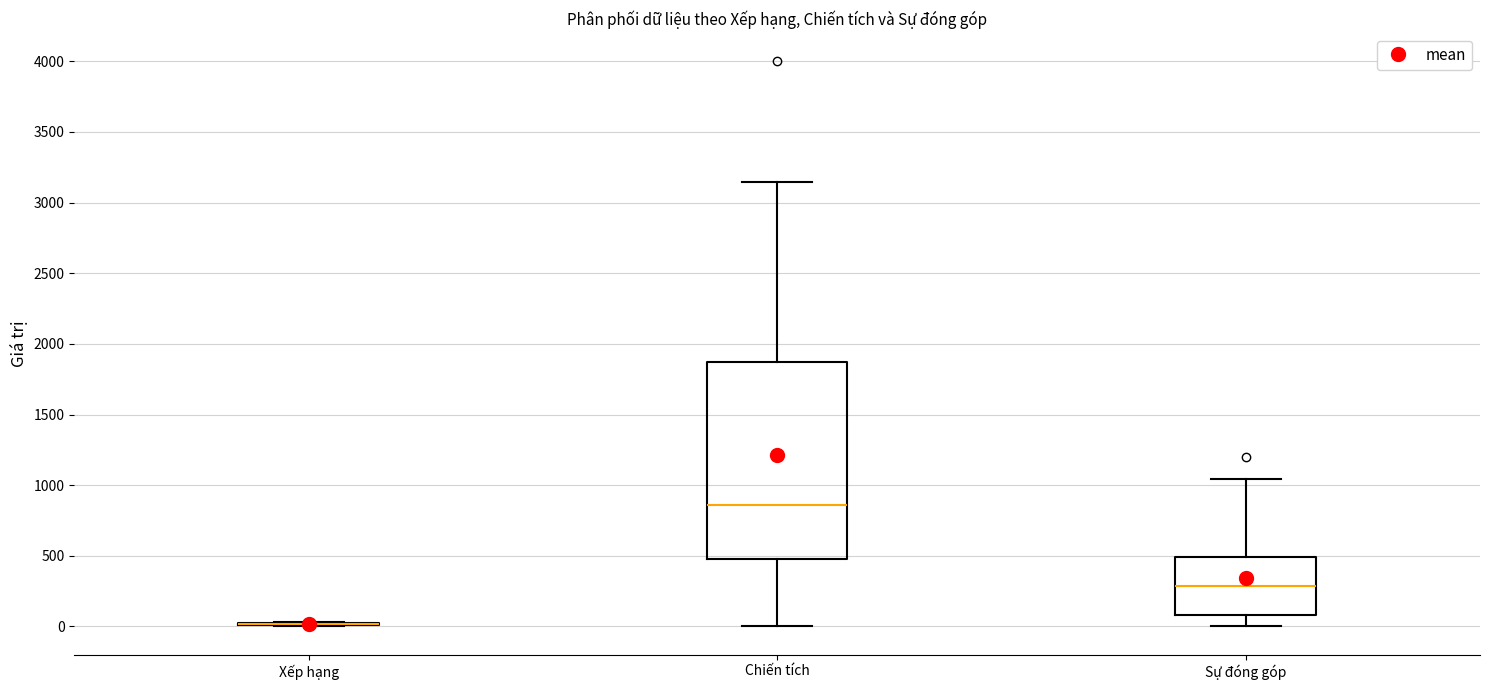

Reading left to right, read every box against the y-axis: the position of its median line, the range the box covers, and the ends of its whiskers. The values are not printed on the chart, so give them approximately, as read against the axis.

Xếp hạng: box collapsed to a line at 0, whiskers 0 to 50
Chiến tích: median 850, box 500 to 1850, whiskers 0 to 3150
Sự đóng góp: median 300, box 100 to 500, whiskers 0 to 1050